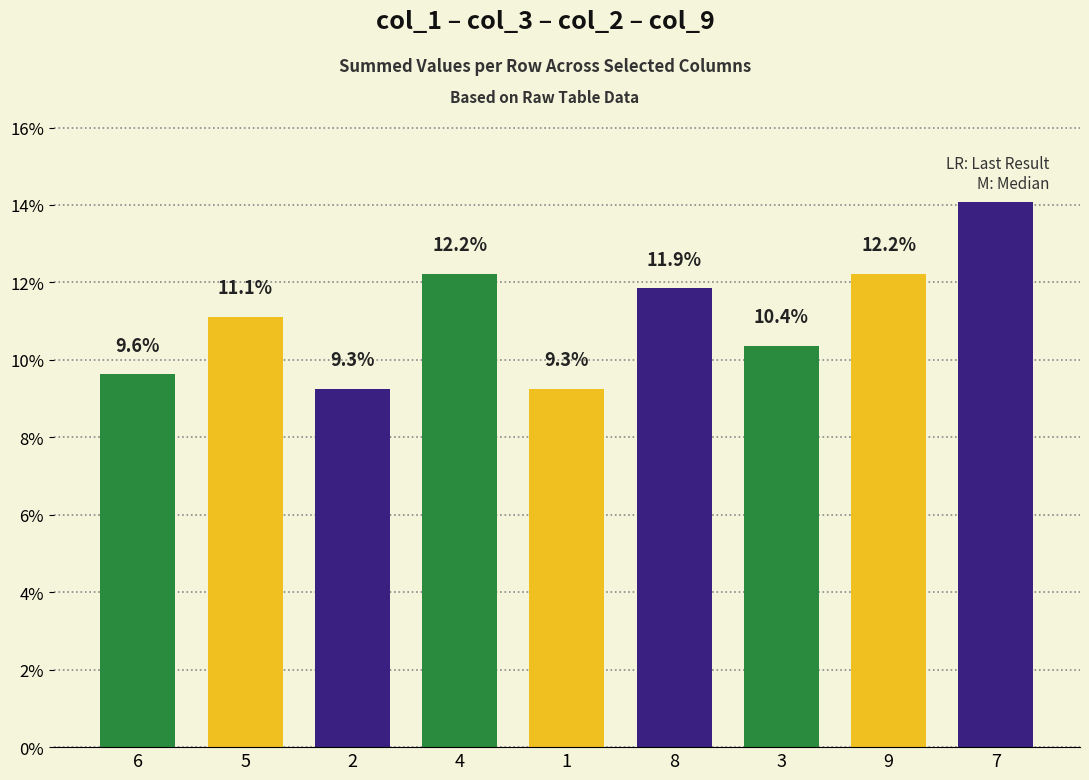

What is the label of the 1st bar from the left?

6